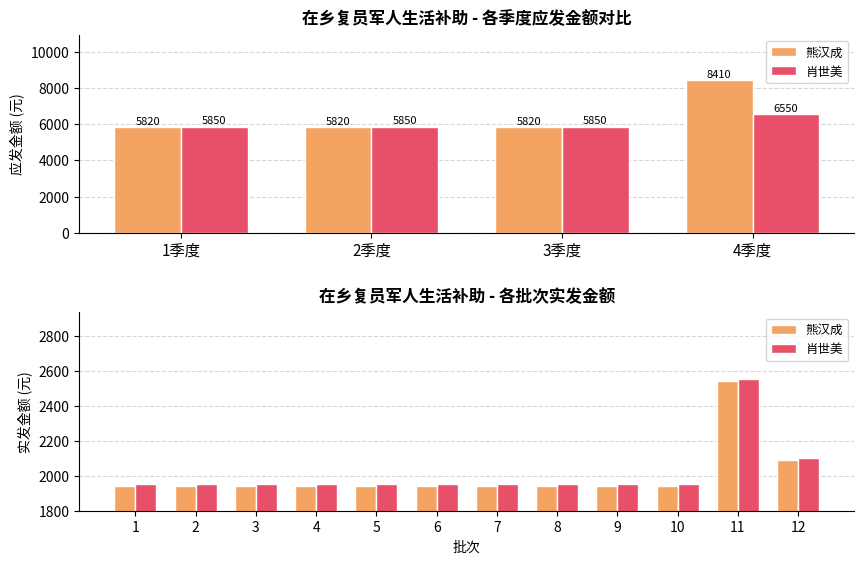

Rank the series at 2 from highest to lowest value.

肖世美, 熊汉成